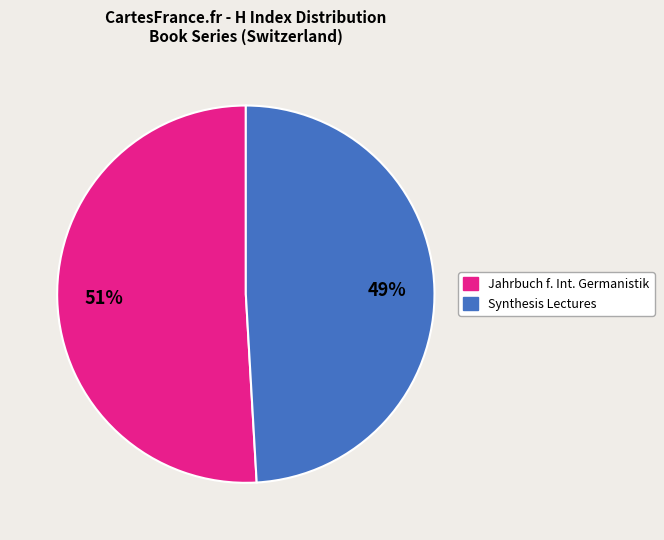

To the nearest percent, what is the average slice percentage?

50%